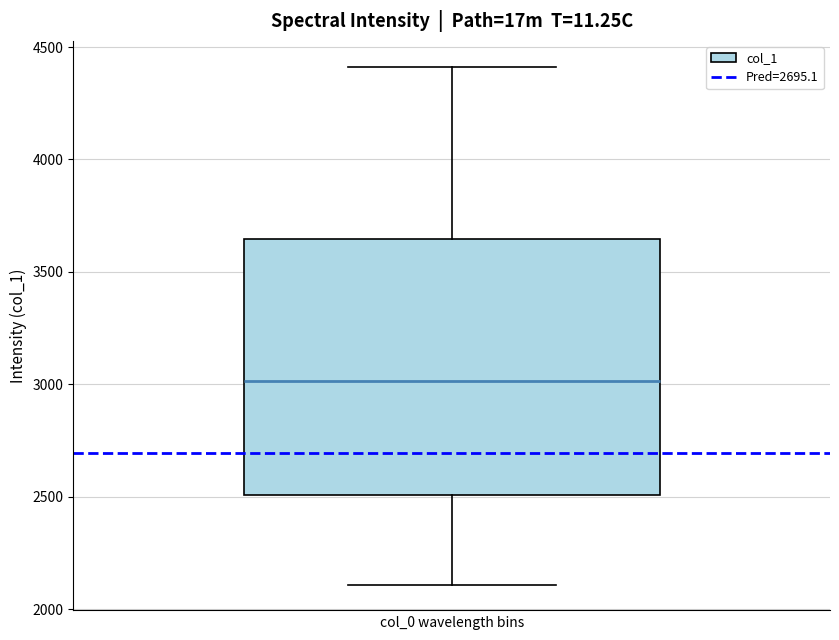

Read this box plot against the y-axis: the position of the median line, the range covered by the box, and the ends of both whiskers. The values are not printed on the chart, so give them approximately, as read against the axis.

median 3000, box 2500 to 3650, whiskers 2100 to 4400